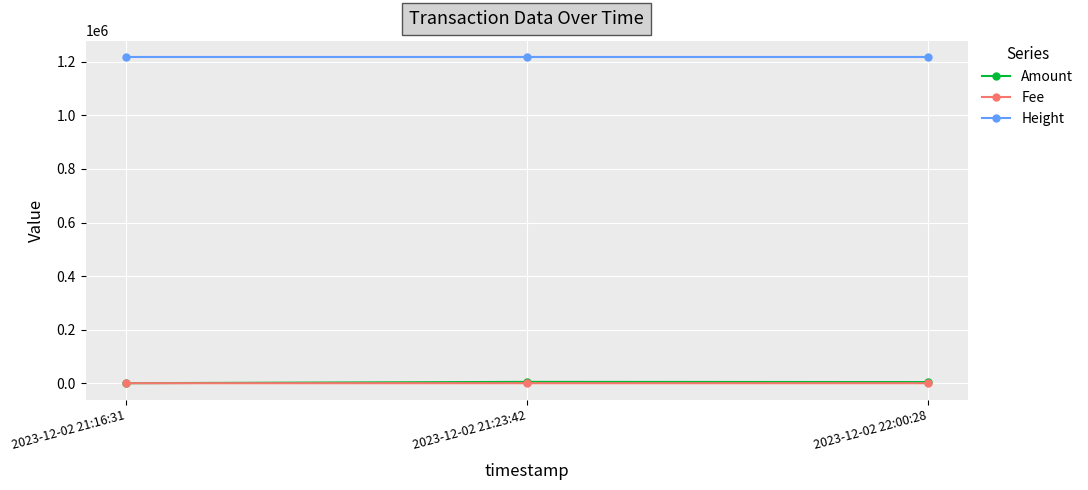

What is the difference between the highest and lowest values at 2023-12-02 22:00:28?

1218107.0